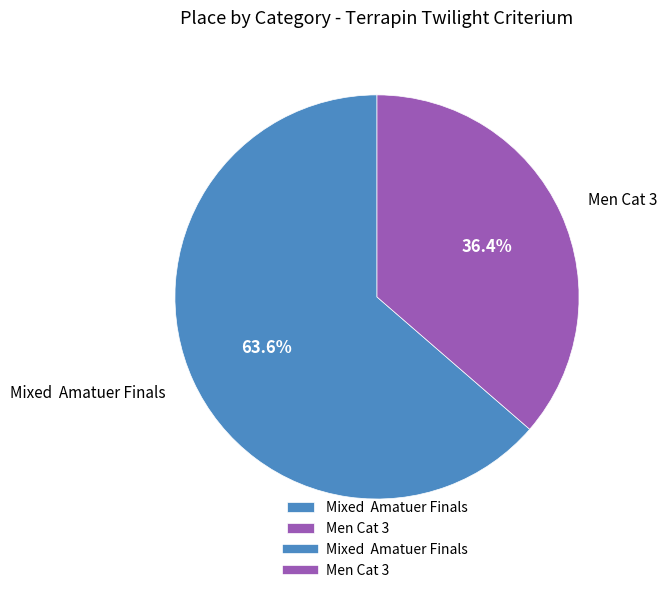

Rank the categories by value from highest to lowest.

Mixed Amatuer Finals, Men Cat 3